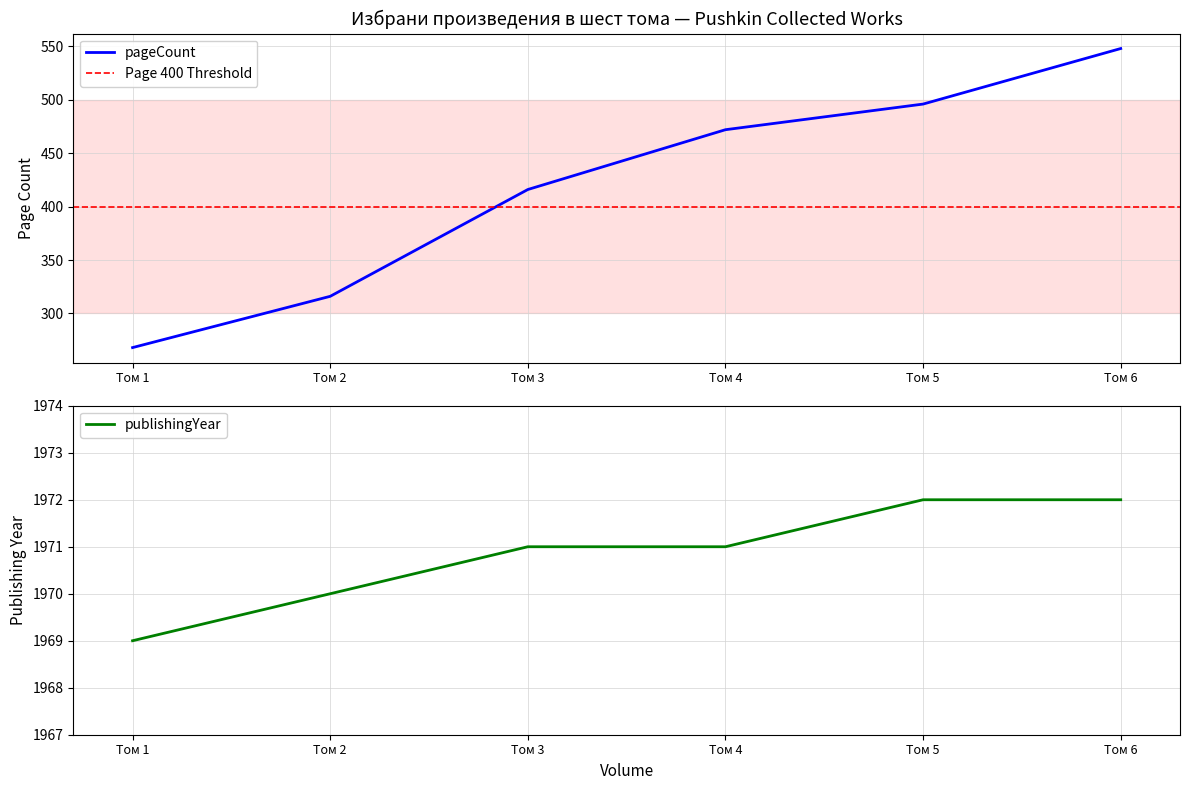

Which series has the largest range (max minus min)?

pageCount